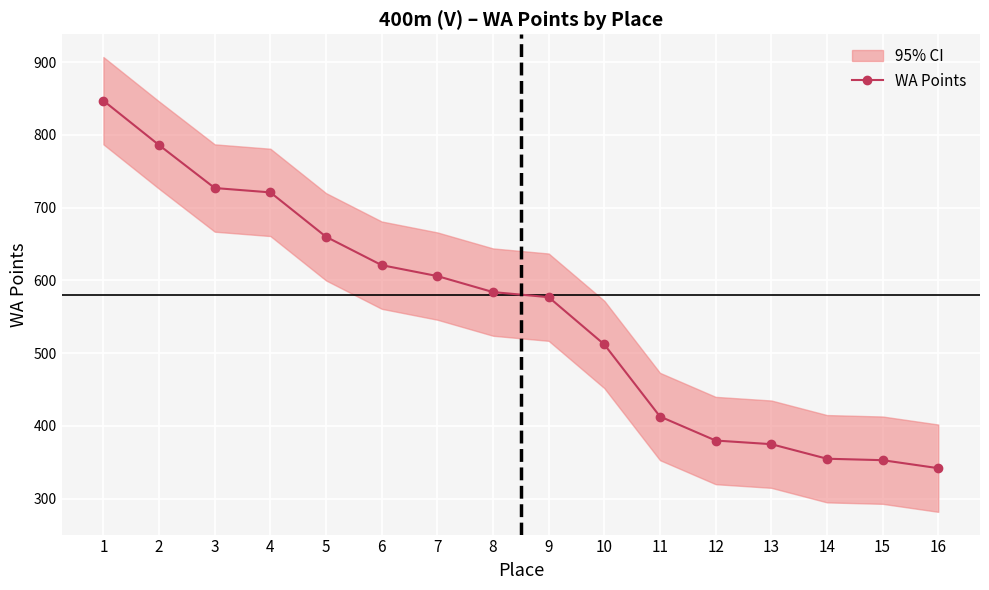

Approximately how many times larger is the value at 5 compared to 3?

0.9